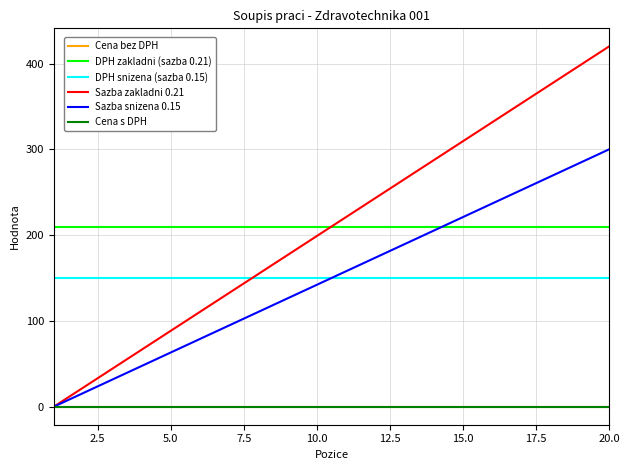

Is this an area chart (filled region under the line)?

No